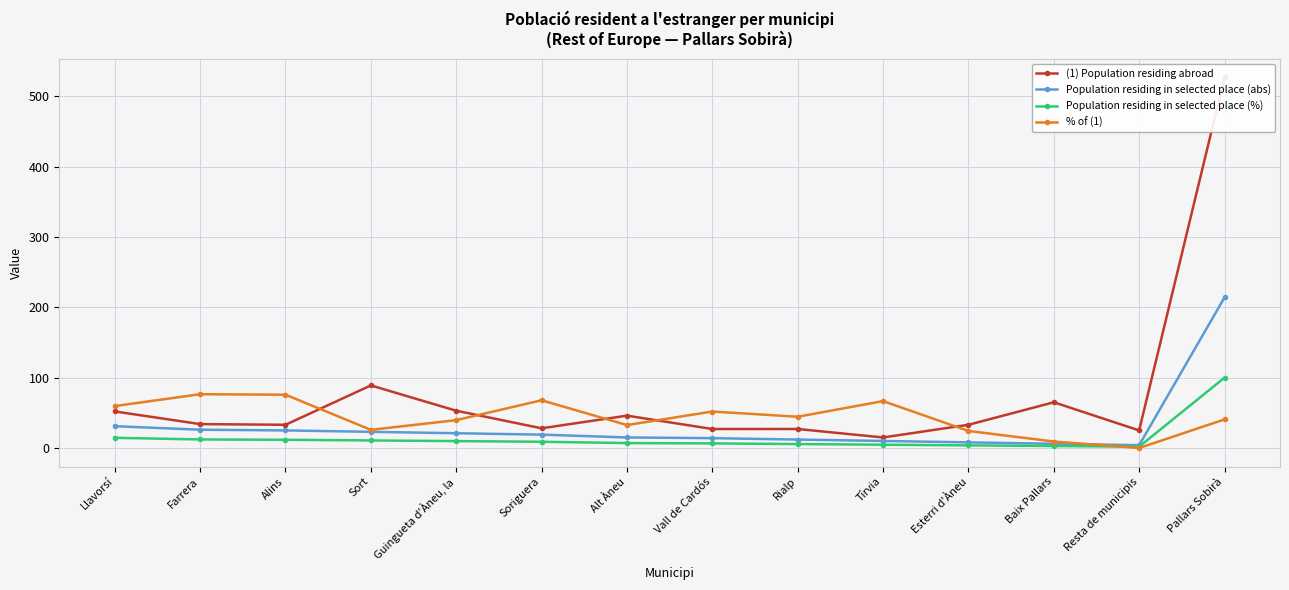

True or false: Population residing in selected place (abs) and (1) Population residing abroad intersect in this chart.

False